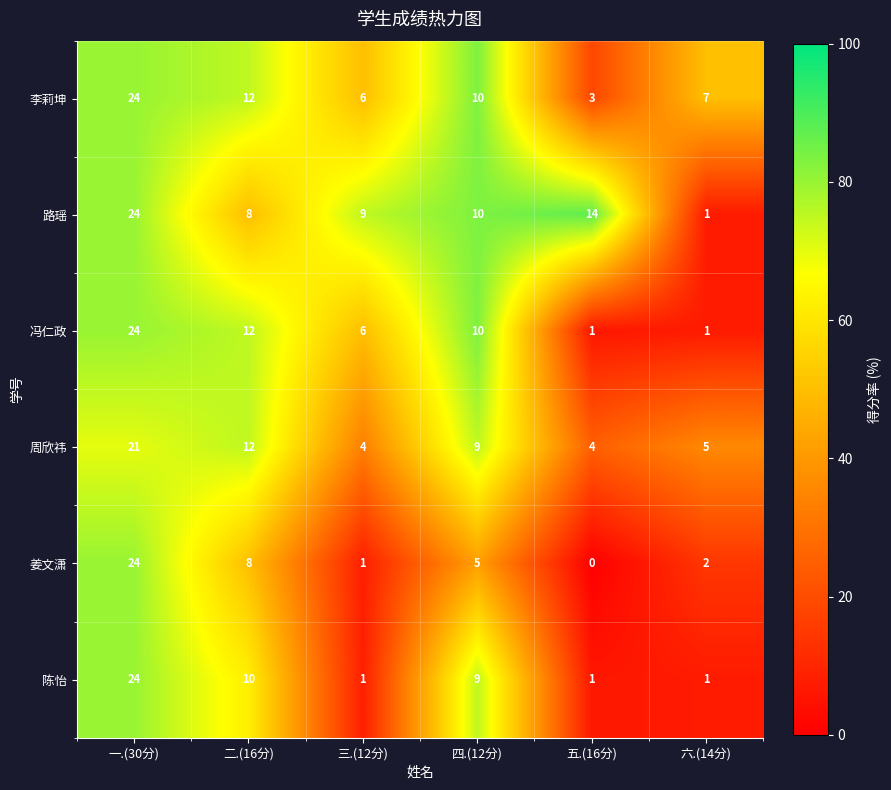

What value does the 陈怡 series have at 一.(30分), to the nearest 10?

20